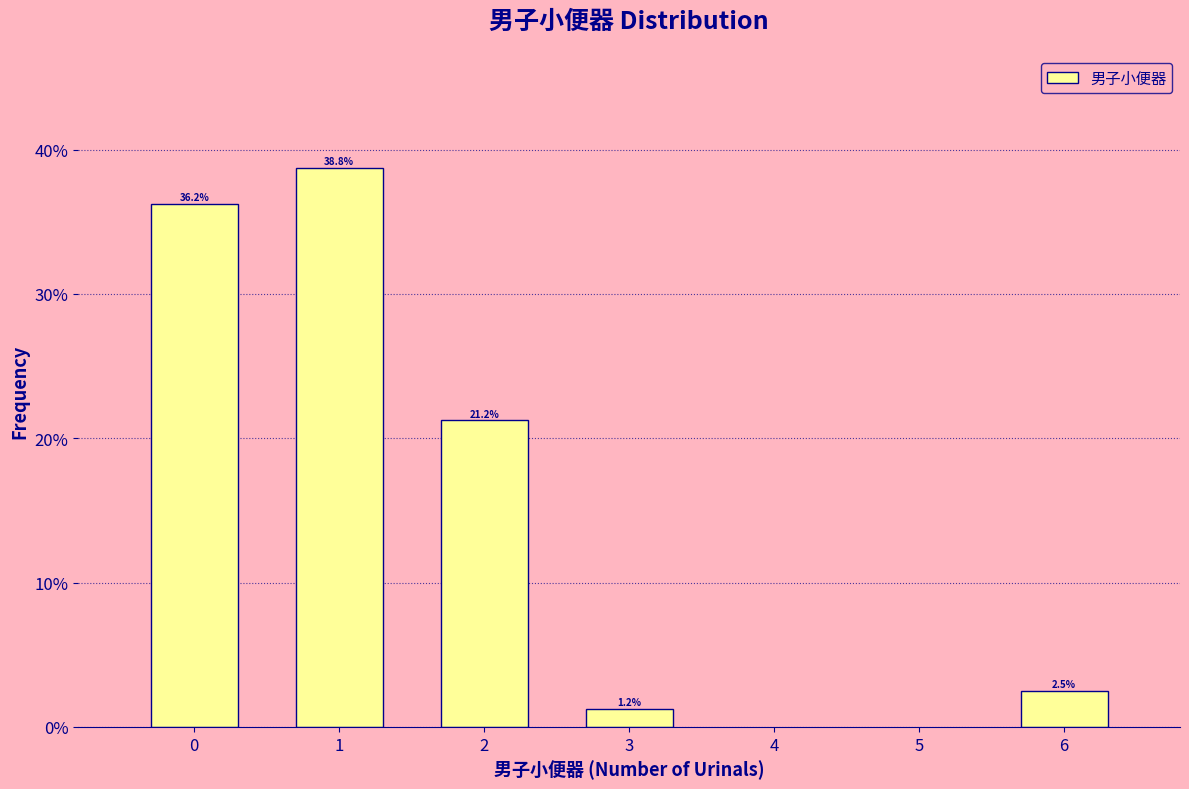

List the labels in order of value, largest first.

1, 0, 2, 6, 3